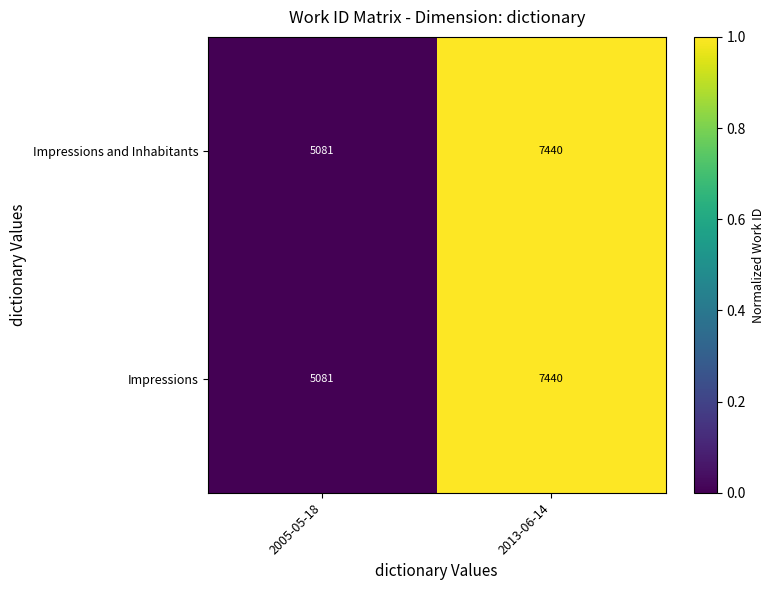

What is the sum of all Impressions and Inhabitants values?

12521